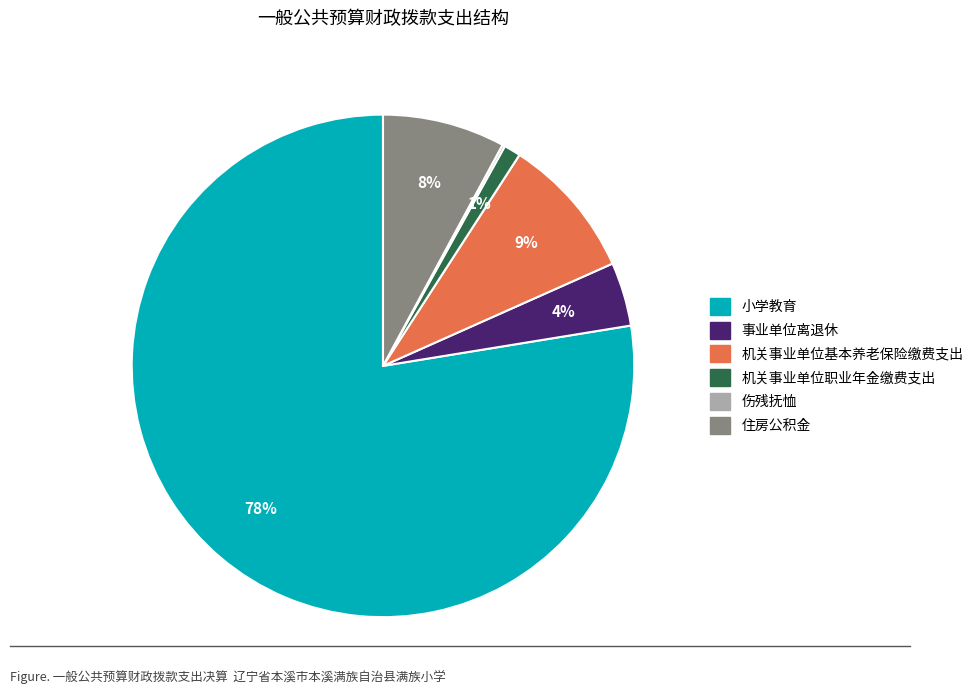

Between 住房公积金 and 事业单位离退休, which is larger?

住房公积金